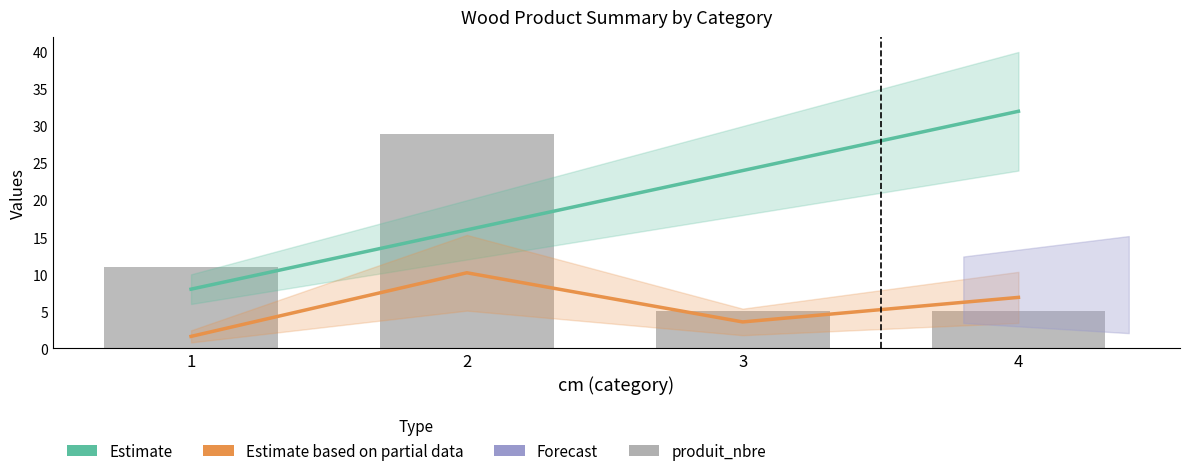

Reading left to right, extract all data points from this chart.

cm (Estimate): 1=8.0	2=16.0	3=24.0	4=32.0
produit_vtgr (Partial): 1=1.6	2=10.2	3=3.6	4=6.9
produit_nbre: 1=11.0	2=29.0	3=5.0	4=5.0